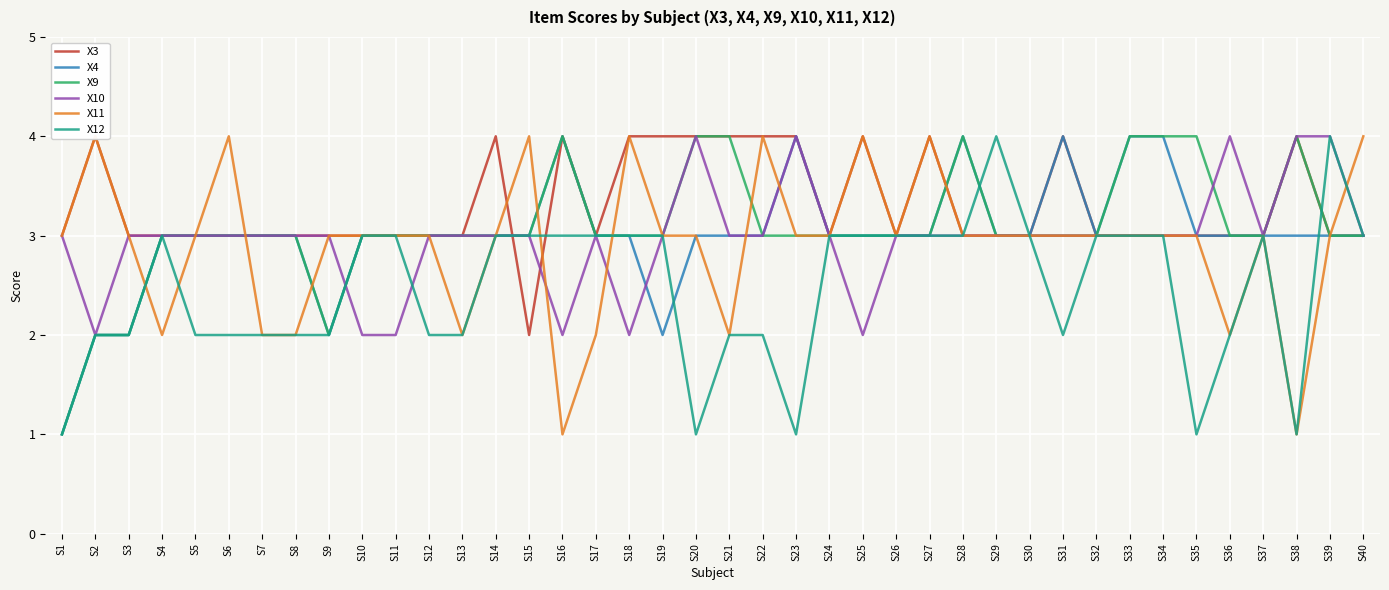

Where does the X10 series first go above 3?

S20